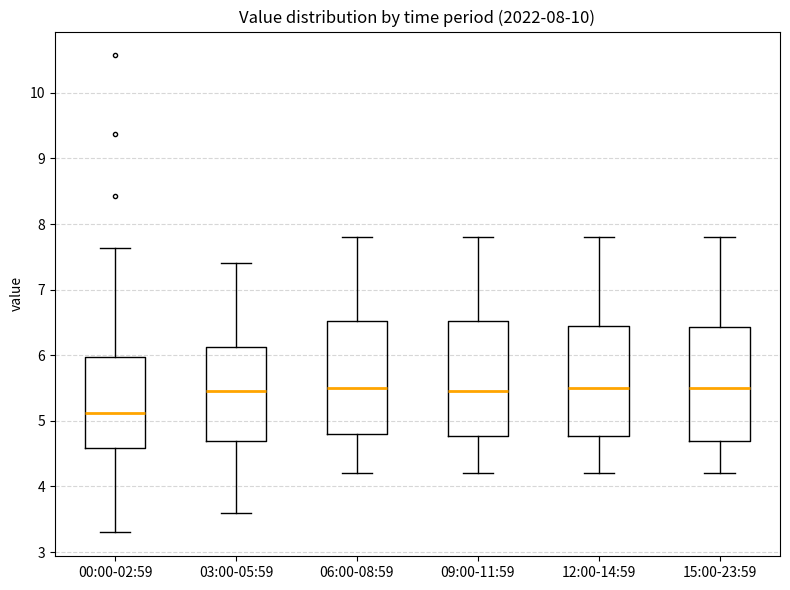

Reading left to right, transcribe this box plot: for each box, give where its median line is, the range the box spans, and where its two whiskers end, as read against the y-axis. The values are not printed on the chart, so give them approximately, as read against the axis.

00:00-02:59: median 5.1, box 4.6 to 6.0, whiskers 3.3 to 7.6
03:00-05:59: median 5.5, box 4.7 to 6.1, whiskers 3.6 to 7.4
06:00-08:59: median 5.5, box 4.8 to 6.5, whiskers 4.2 to 7.8
09:00-11:59: median 5.5, box 4.8 to 6.5, whiskers 4.2 to 7.8
12:00-14:59: median 5.5, box 4.8 to 6.5, whiskers 4.2 to 7.8
15:00-23:59: median 5.5, box 4.7 to 6.4, whiskers 4.2 to 7.8